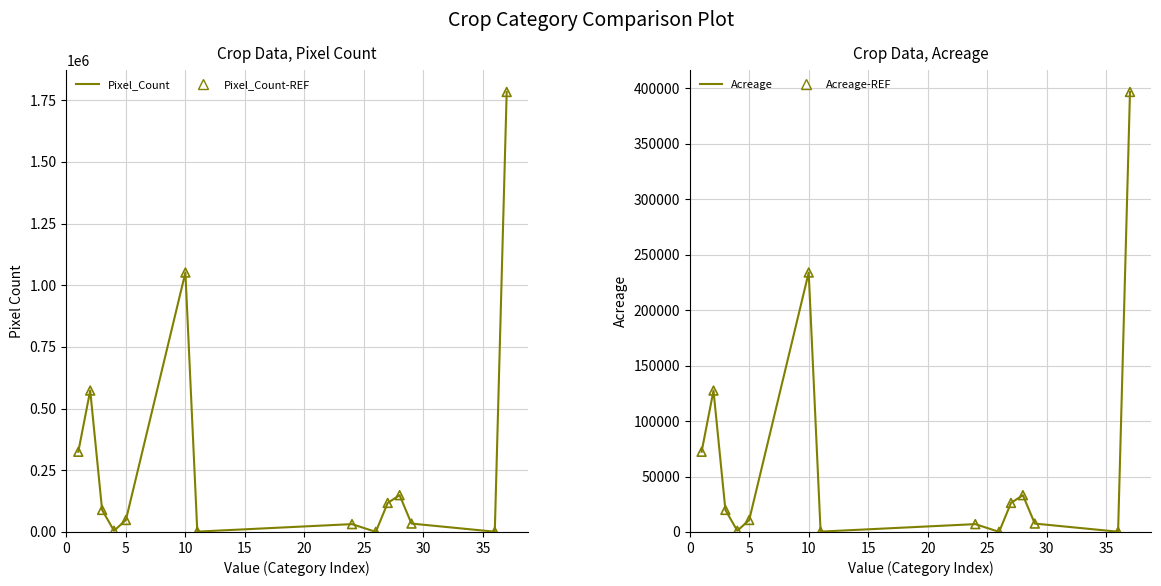

At how many categories does at least one series exceed 1231532?

1